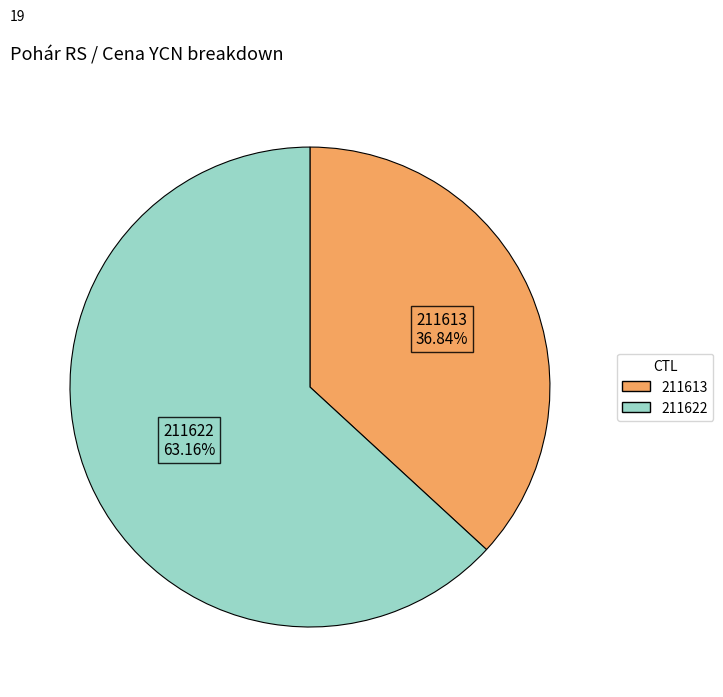

What percentage is the 211613 slice, to the nearest percent?

37%